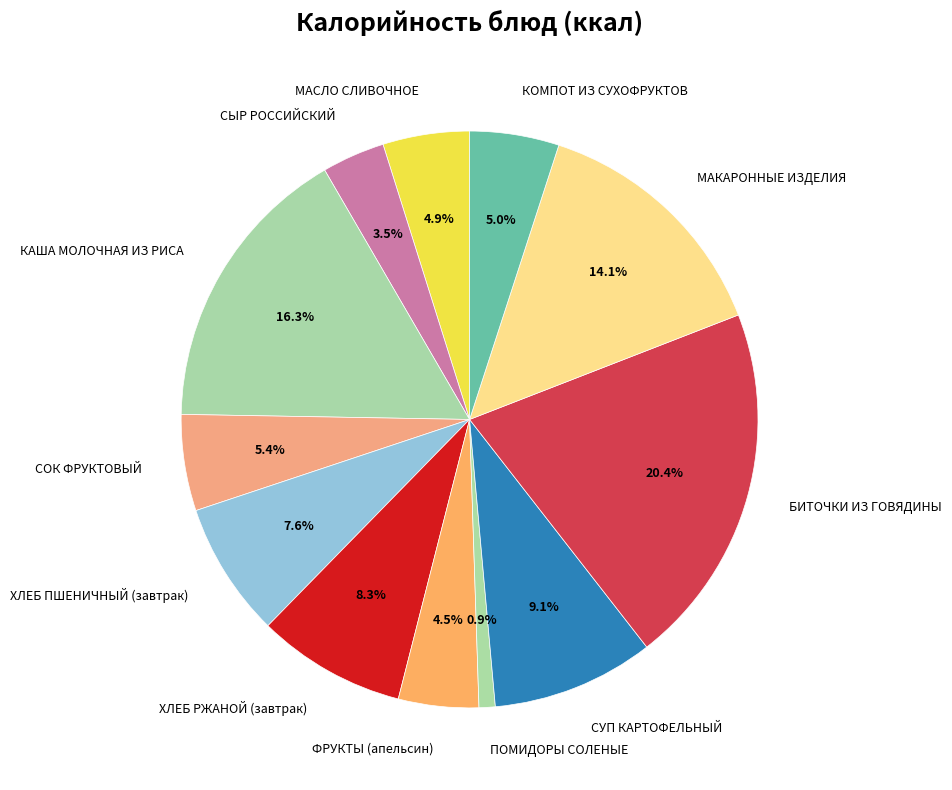

Which has a higher value, ХЛЕБ ПШЕНИЧНЫЙ (завтрак) or МАСЛО СЛИВОЧНОЕ?

ХЛЕБ ПШЕНИЧНЫЙ (завтрак)